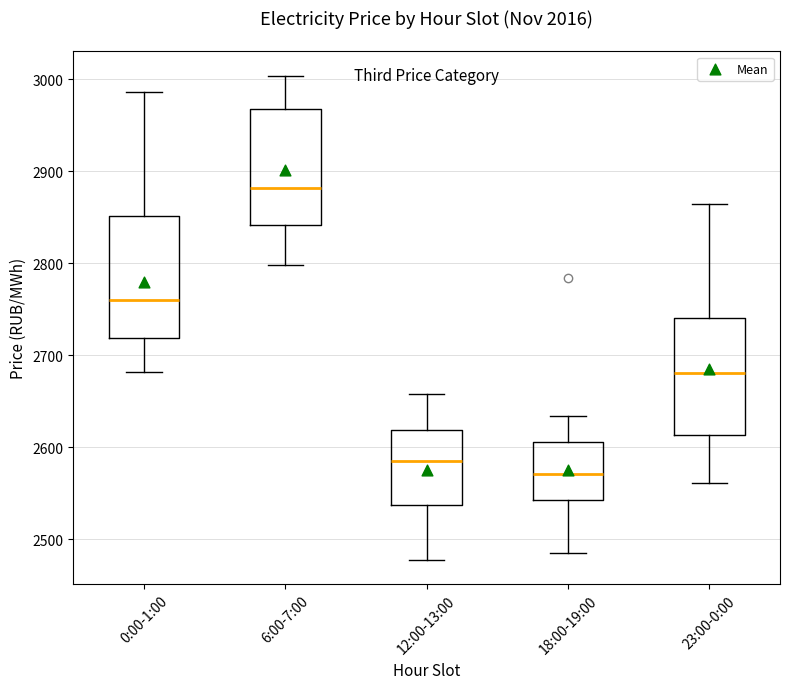

Which box's median line is the highest?

6:00-7:00